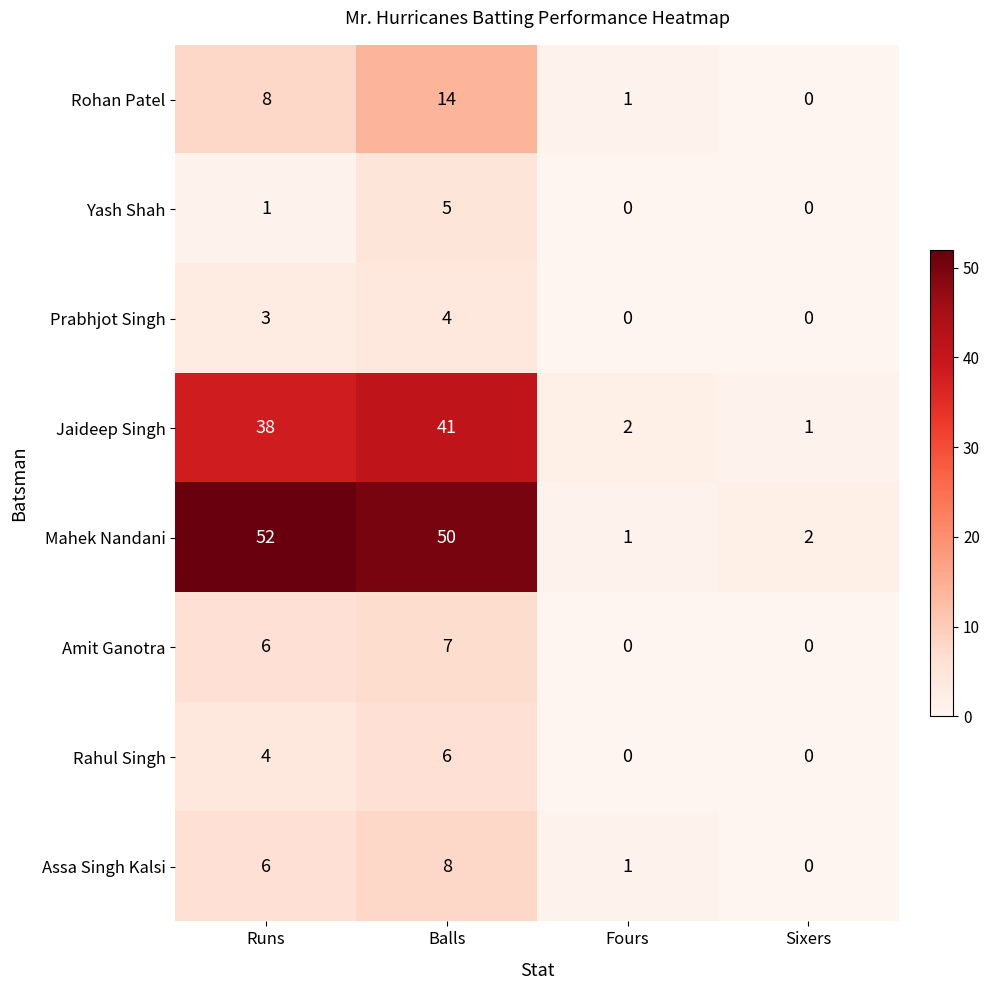

What is the maximum value shown in the chart?

52